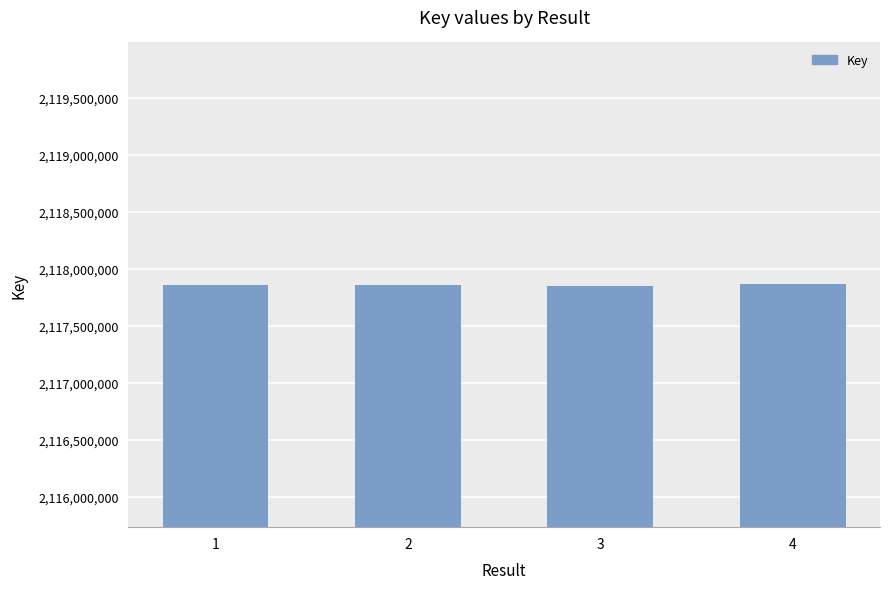

What is the ratio of the value at 1 to the value at 3?

1.0